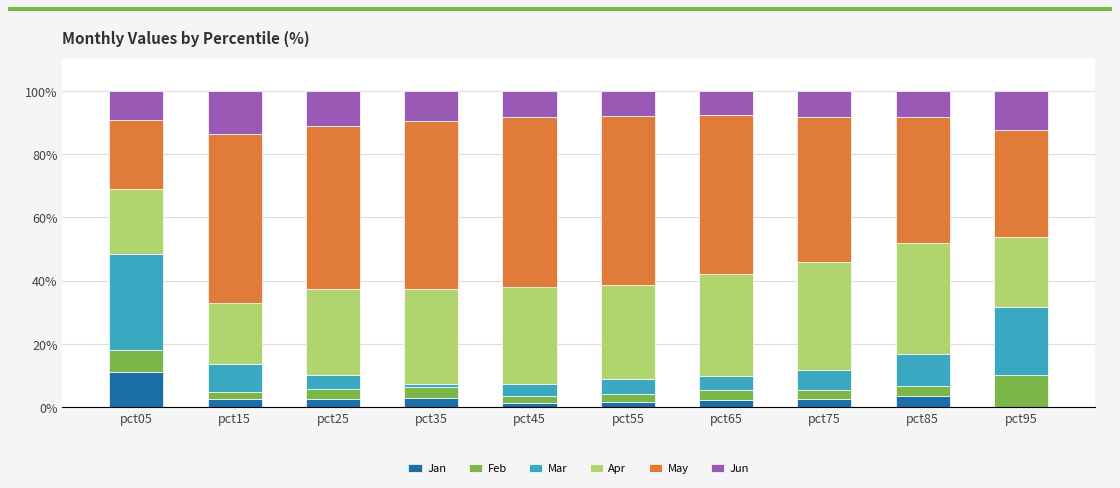

What is the highest value of the Jan series?

11.0